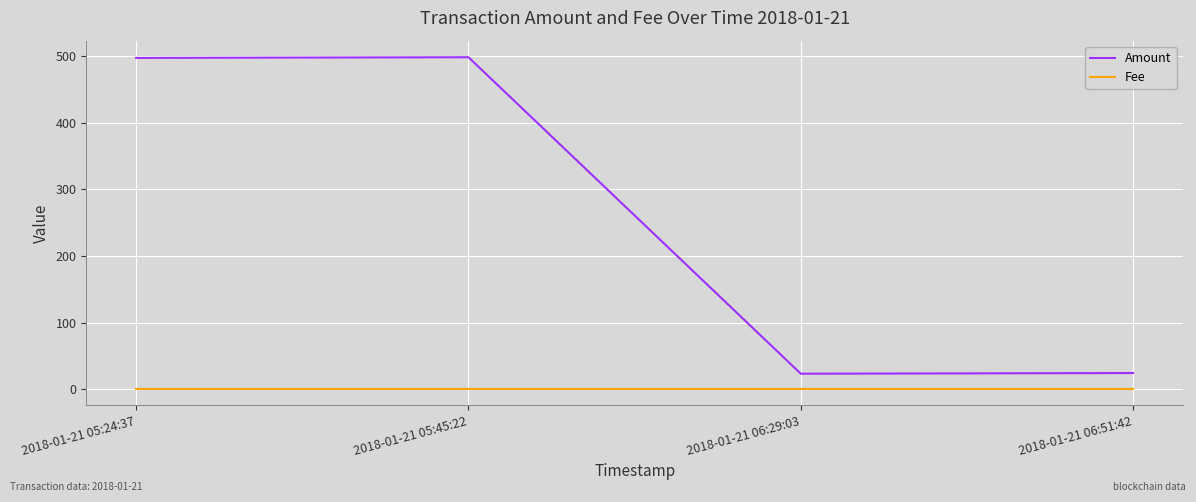

What is the sum of all Amount values?

1042.4